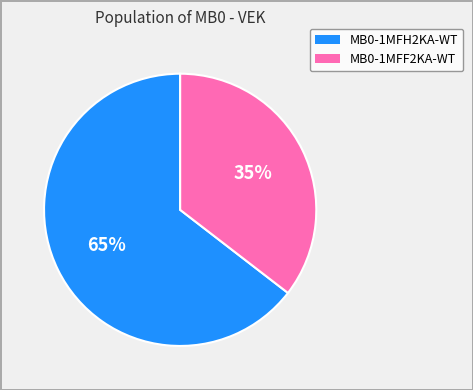

Which category has the biggest portion of the pie?

MB0-1MFH2KA-WT